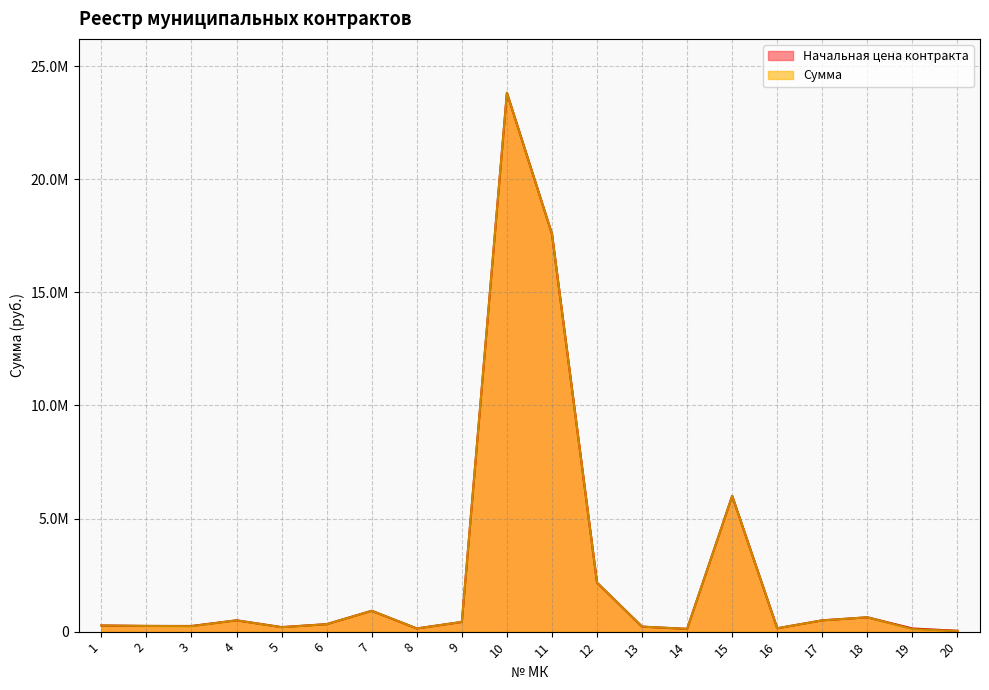

True or false: Начальная цена контракта and Сумма intersect in this chart.

False